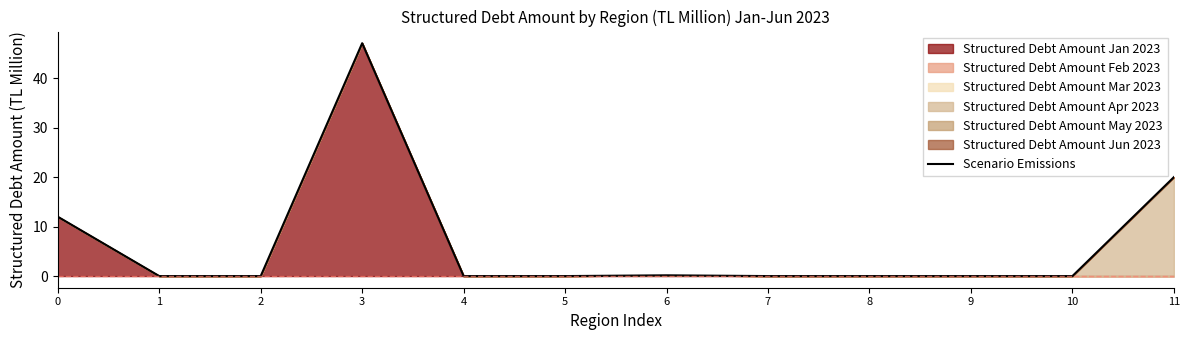

Reading right to left, extract all data points from this chart.

11=20.0	10=0.0	9=0.0	8=0.0	7=0.0	6=0.2	5=0.0	4=0.0	3=47.1	2=0.0	1=0.0	0=12.0